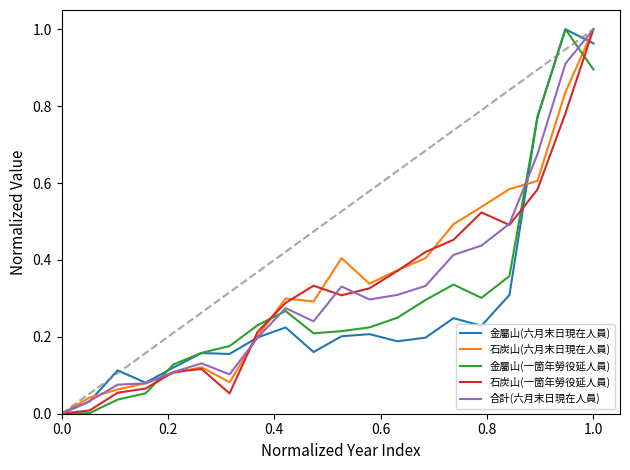

How many lines are shown in the chart?

5